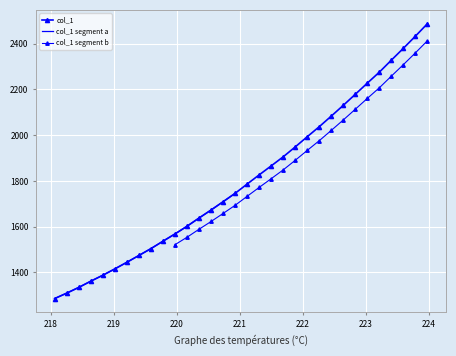

Reading left to right, list all the values displayed in this chart.

1285.7	1309.3	1334.4	1361.7	1387.7	1415.4	1444.4	1474.2	1504.2	1536.5	1568.4	1602.0	1638.0	1673.0	1709.3	1746.0	1786.6	1826.7	1866.0	1905.7	1949.0	1993.6	2037.5	2083.9	2131.0	2179.3	2228.1	2276.1	2328.6	2380.4	2433.4	2488.0